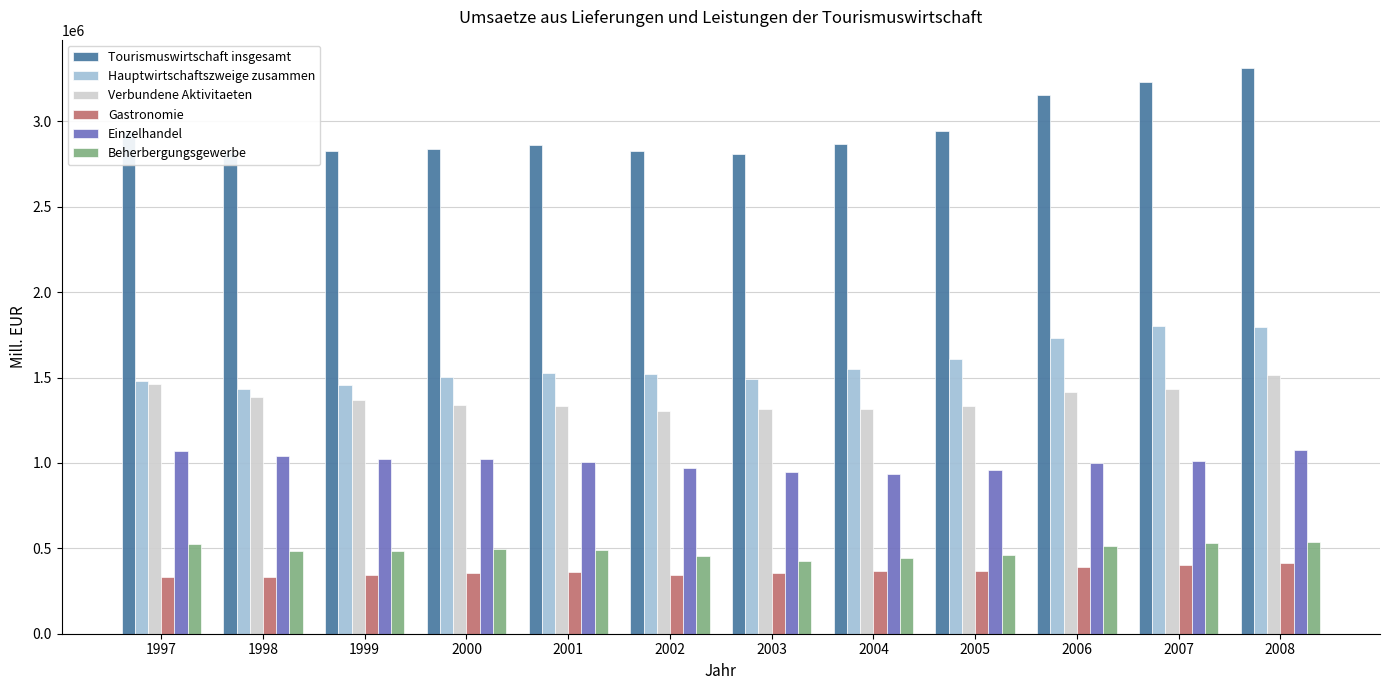

What is the difference between the highest and lowest values at 2007?

2832000